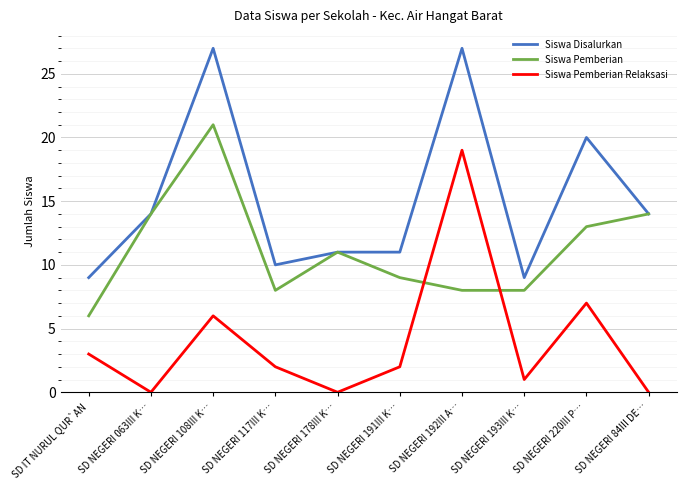

What are all the series names shown in the legend?

Siswa Disalurkan, Siswa Pemberian, Siswa Pemberian Relaksasi